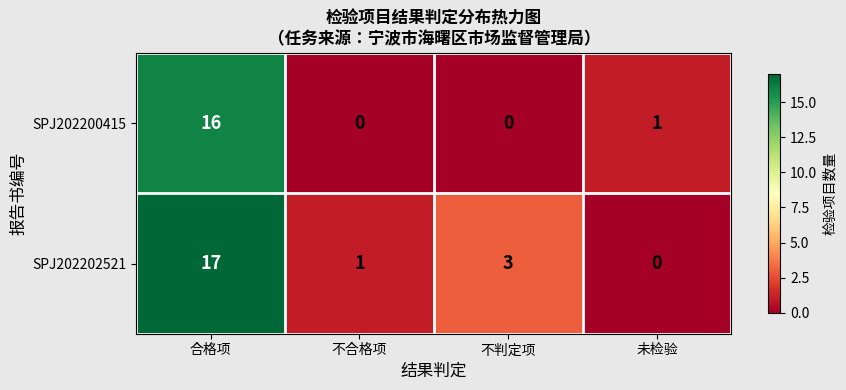

Rank the series by their maximum value, from lowest to highest.

SPJ202200415, SPJ202202521